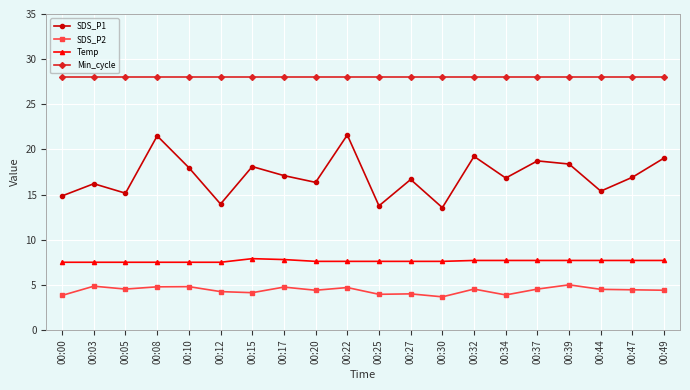

True or false: Temp and SDS_P1 intersect in this chart.

False